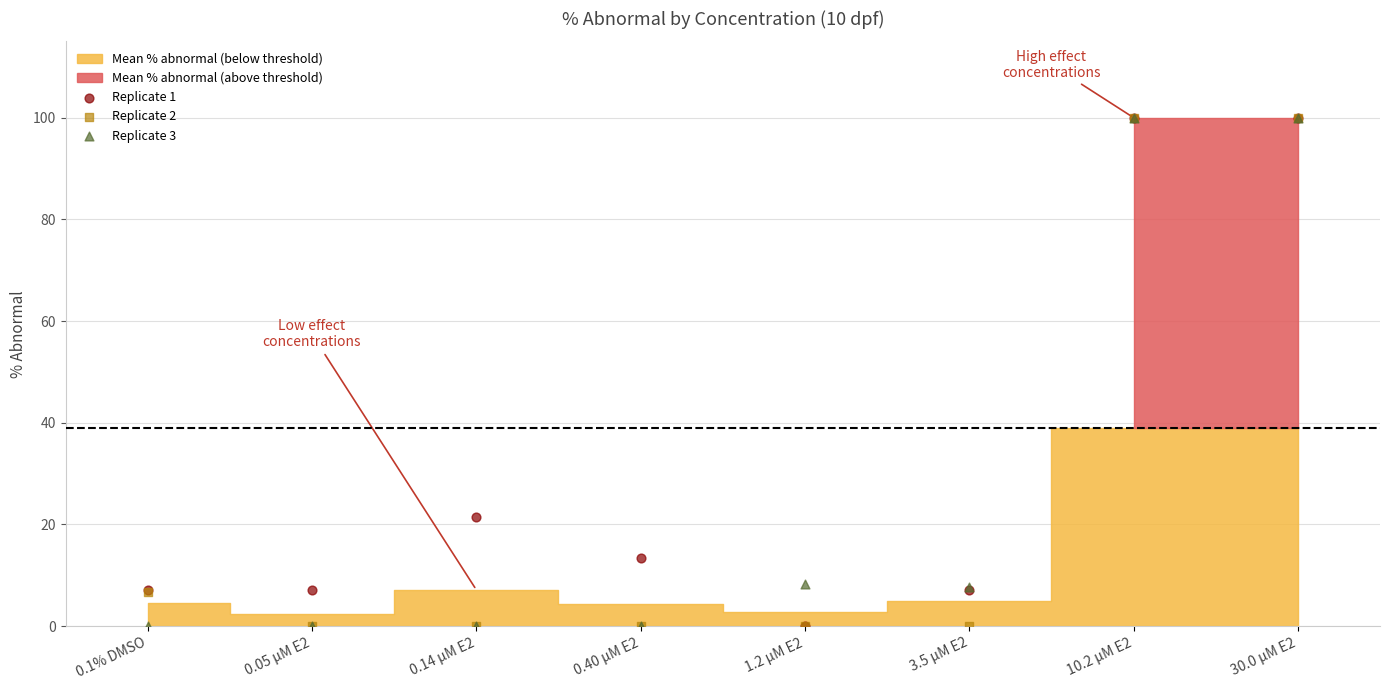

Across all series, what Y value is closest to 50?

21.4